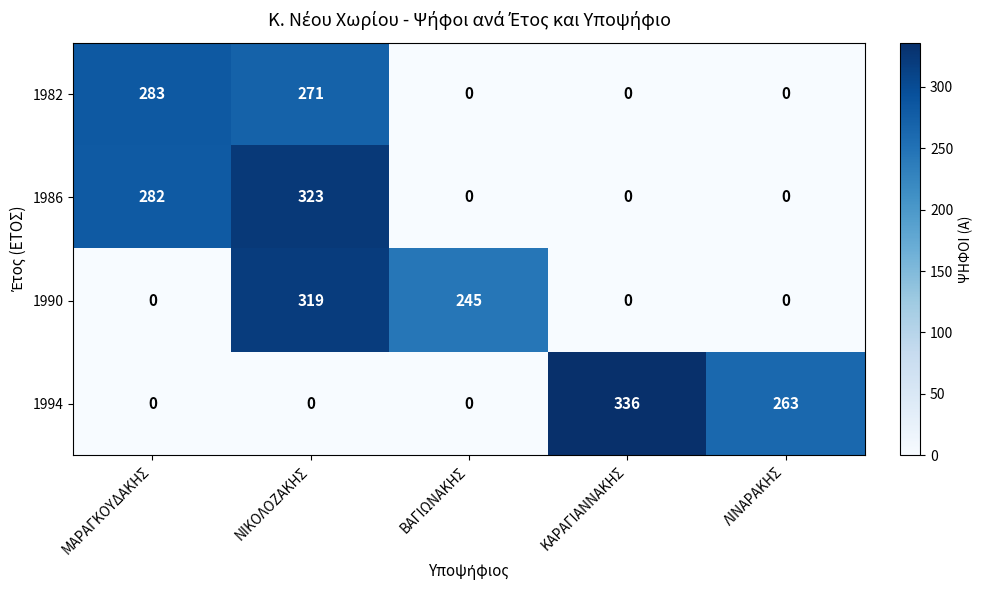

The 1982 series shows 466 at ΝΙΚΟΛΟΖΑΚΗΣ. True or false?

False